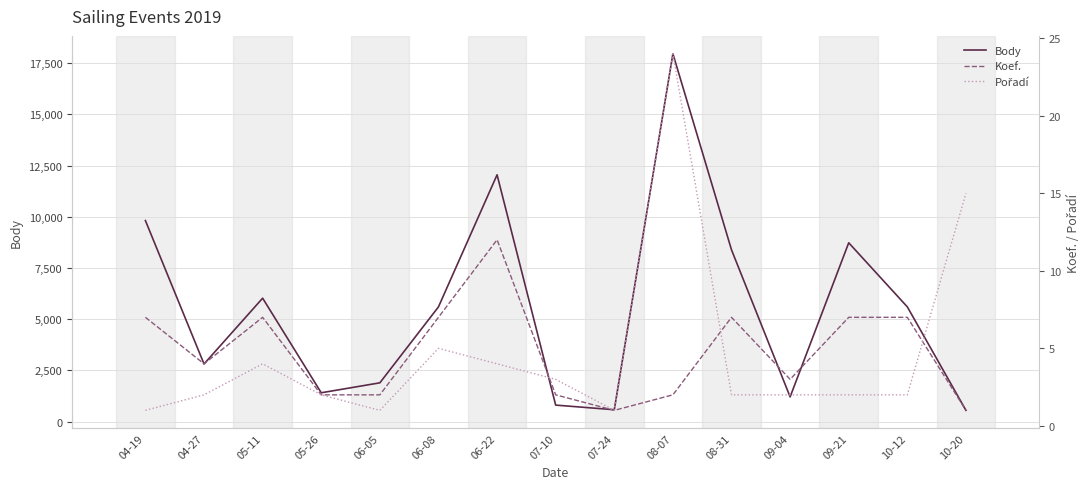

Where is Koef. nearest to the value 6?

04-19